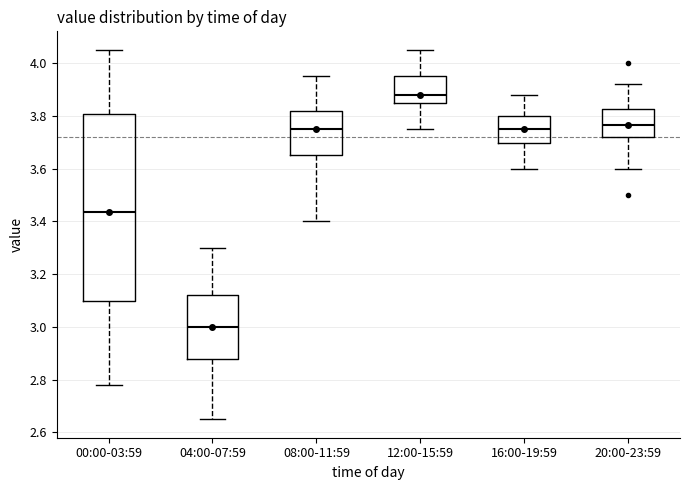

Where is the upper edge of the box for 04:00-07:59 on the y-axis? The values are not printed on the chart, so give them approximately, as read against the axis.

3.12